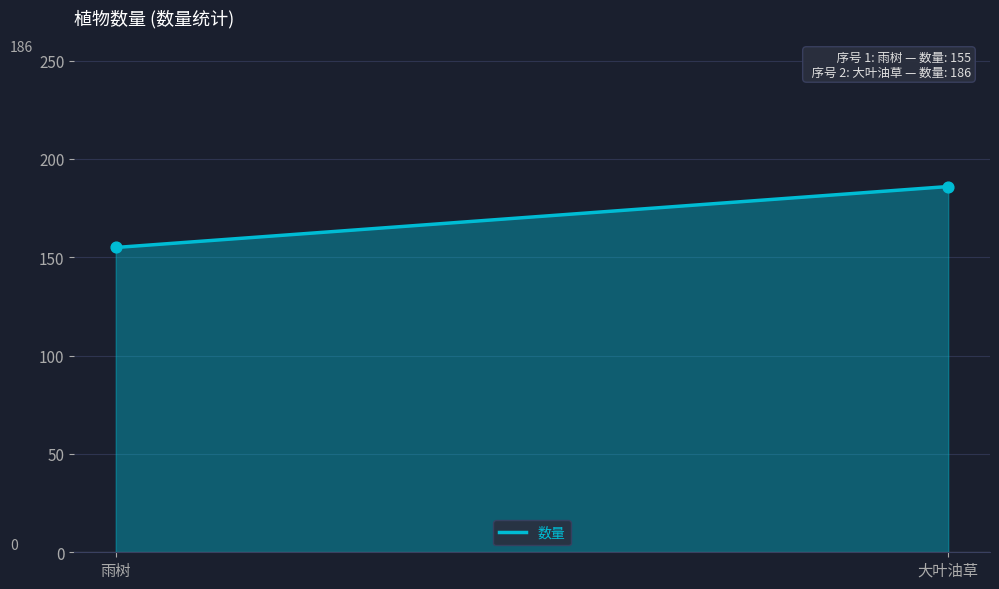

List the coordinates of all points as (X, Y) pairs, reading left to right.

(1, 155)  (2, 186)